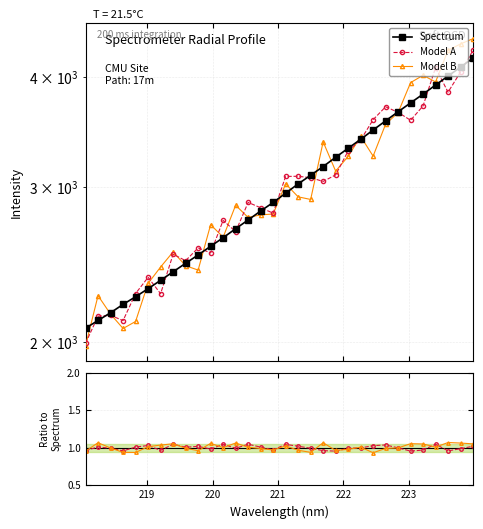

Is it true that Spectrum equals 2123.2 at 31?

False